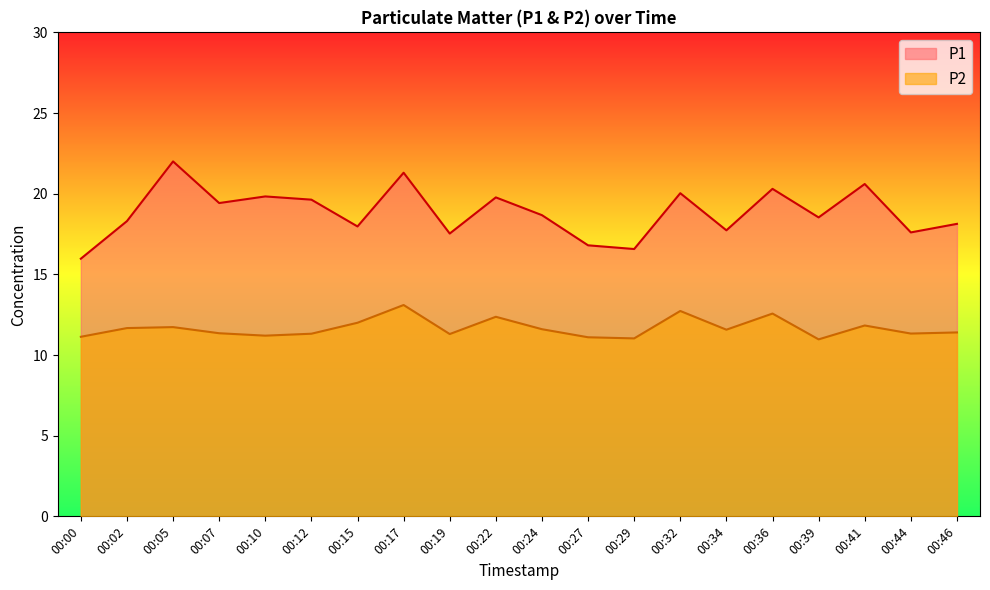

Reading left to right, transcribe all the data shown in this chart.

P1: 16.0	18.3	22.0	19.4	19.8	19.6	18.0	21.3	17.5	19.8	18.7	16.8	16.6	20.0	17.7	20.3	18.5	20.6	17.6	18.1
P2: 11.1	11.7	11.7	11.3	11.2	11.3	12.0	13.1	11.3	12.4	11.6	11.1	11.0	12.7	11.6	12.6	11.0	11.8	11.3	11.4